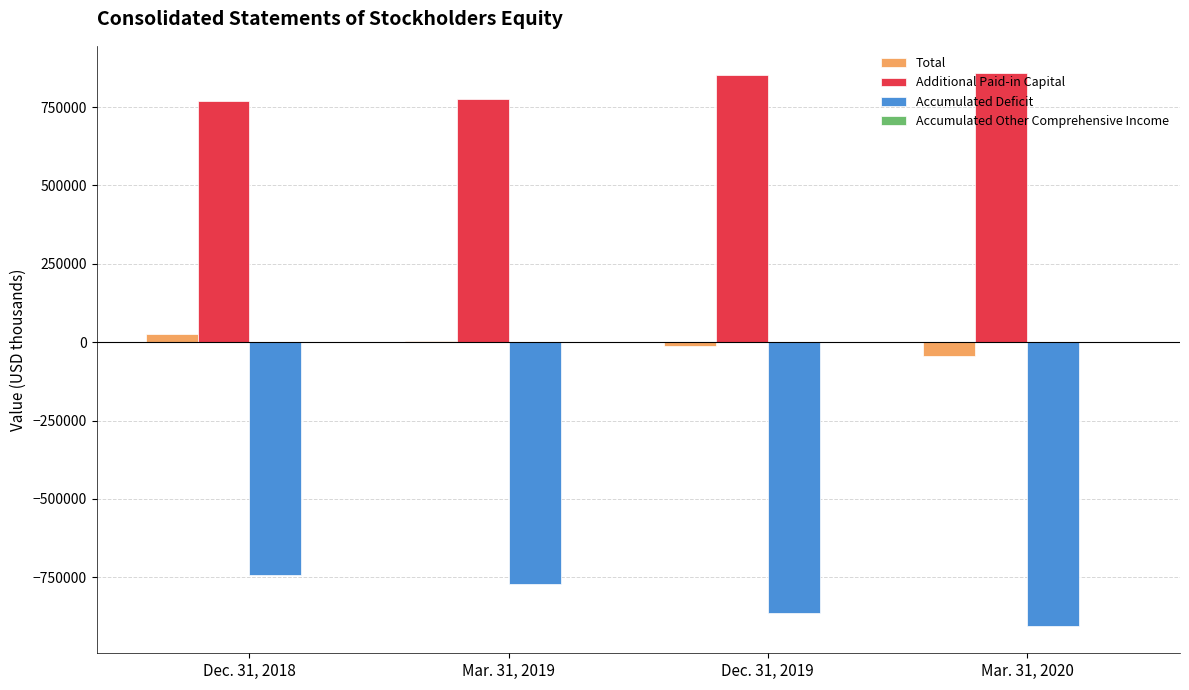

What is the maximum value shown in the chart?

857038